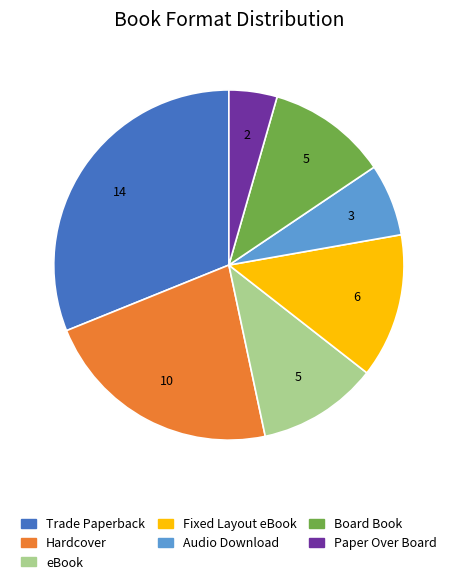

How many slices are in this pie chart?

7